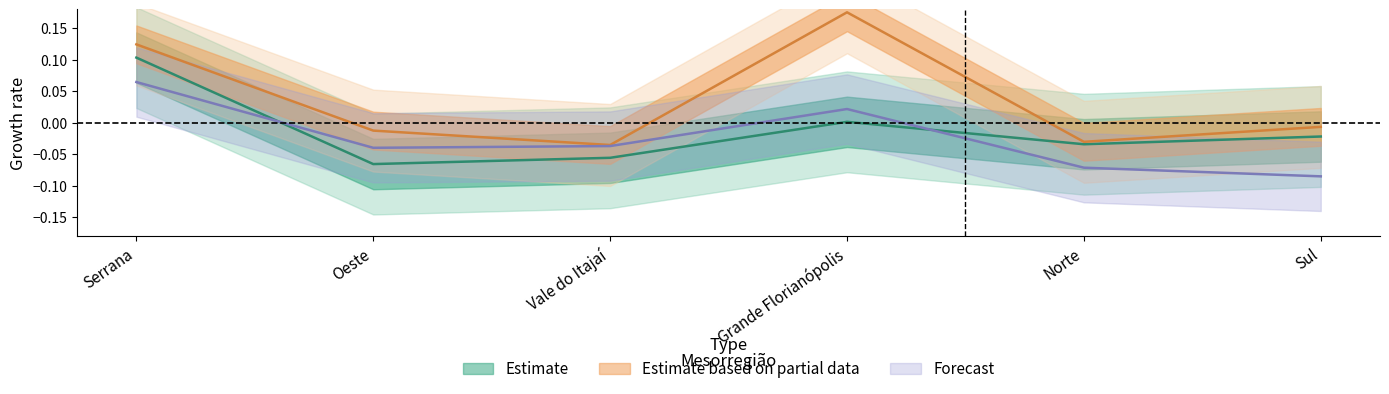

Reading right to left, list all the values displayed in this chart.

Estimate: -0.0	-0.0	0.0	-0.1	-0.1	0.1
Estimate based on partial data: -0.0	-0.0	0.2	-0.0	-0.0	0.1
Forecast: -0.1	-0.1	0.0	-0.0	-0.0	0.1